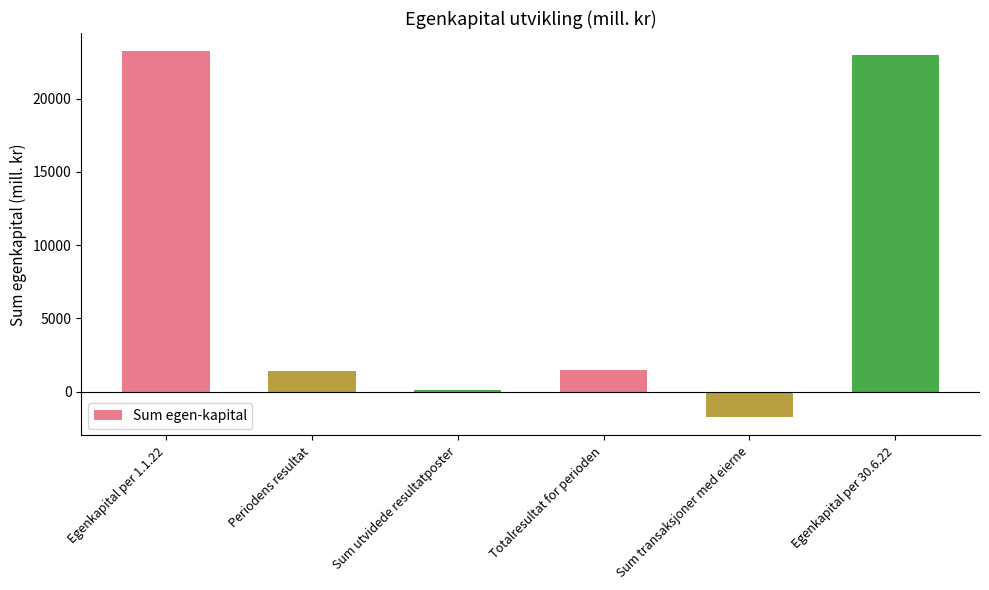

What is the maximum value shown in the chart?

23241